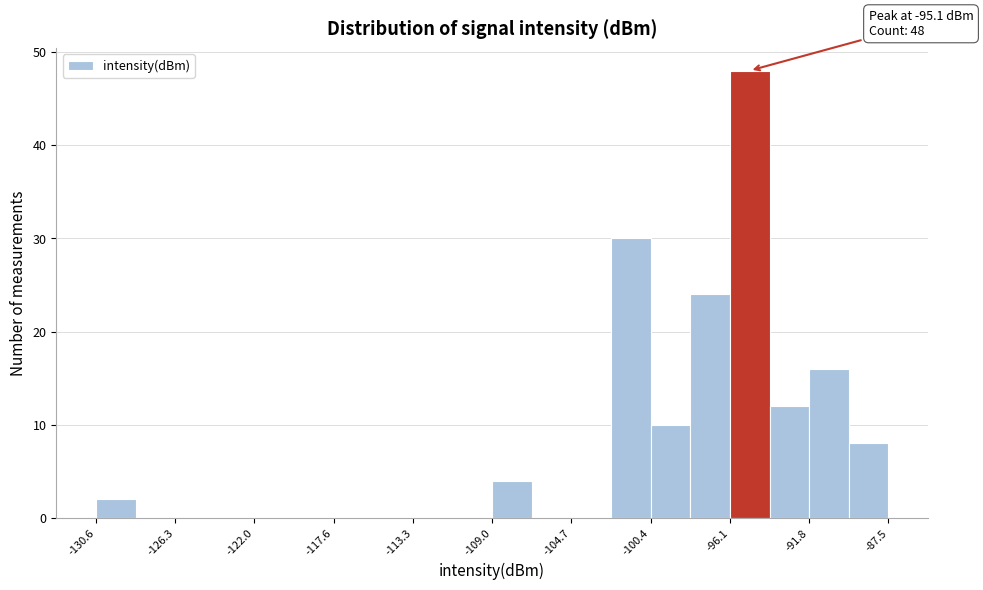

Over which range of the x-axis is the bar tallest?

-96.0 to -94.0